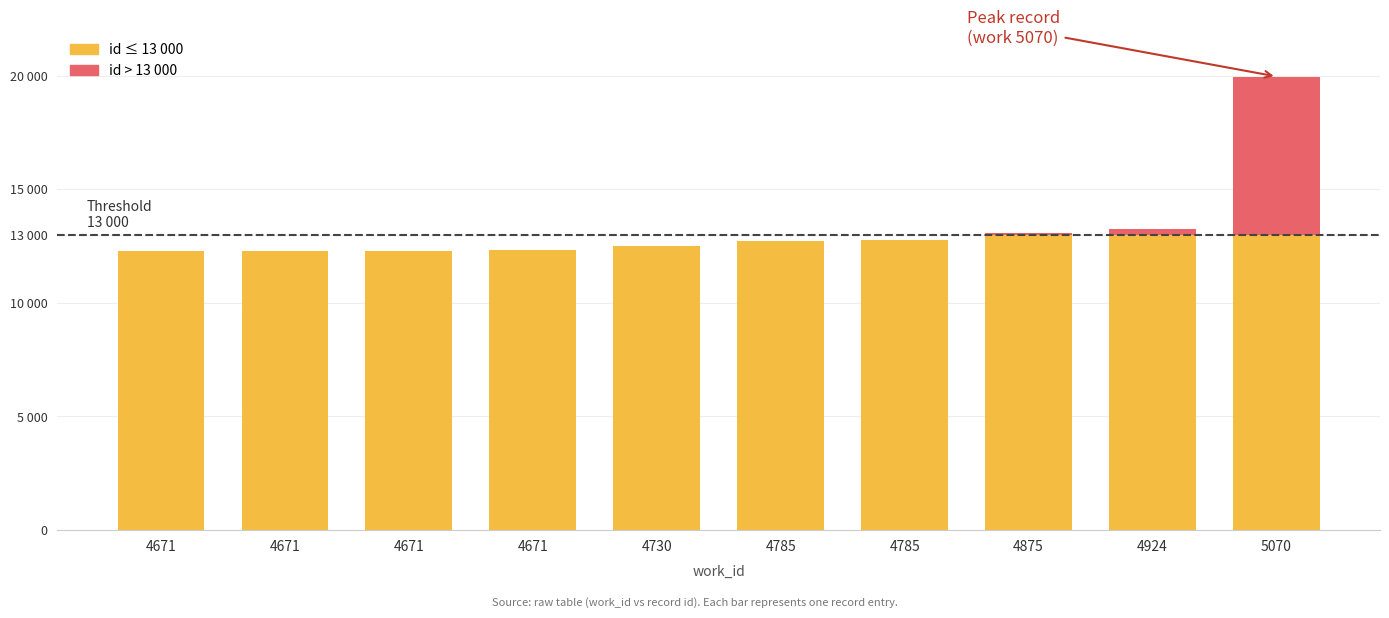

Reading right to left, extract all data points from this chart.

5070=19961	4924=13250	4875=13053	4785=12750	4785=12735	4730=12491	4671=12305	4671=12287	4671=12278	4671=12273